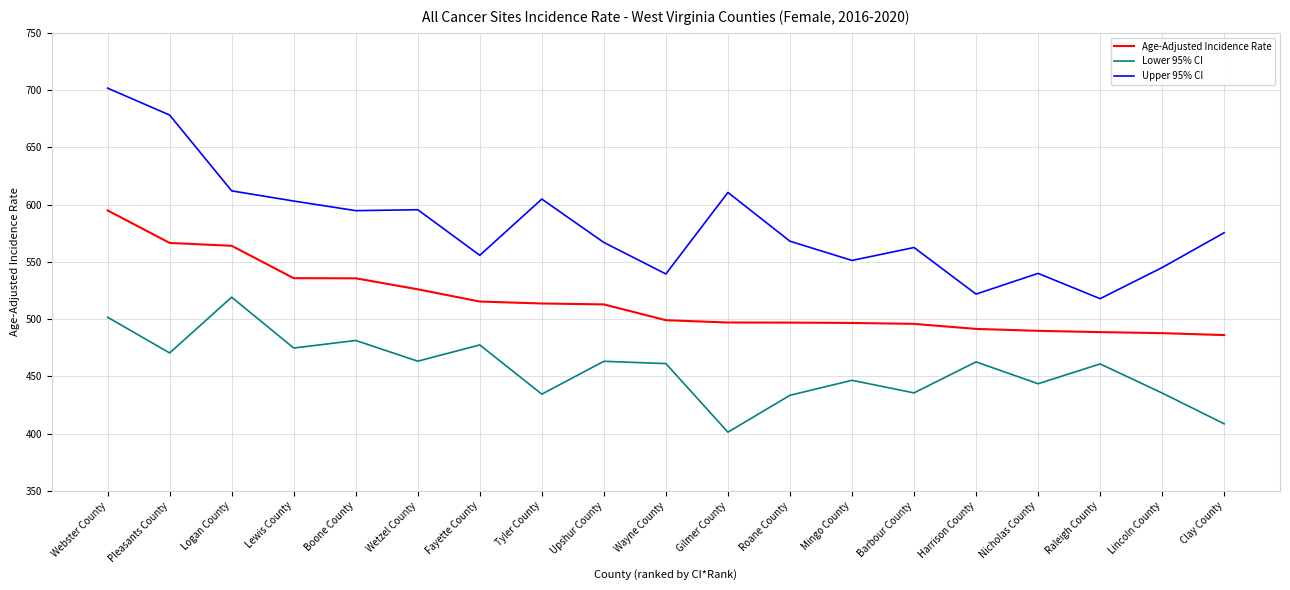

How many lines are shown in the chart?

3